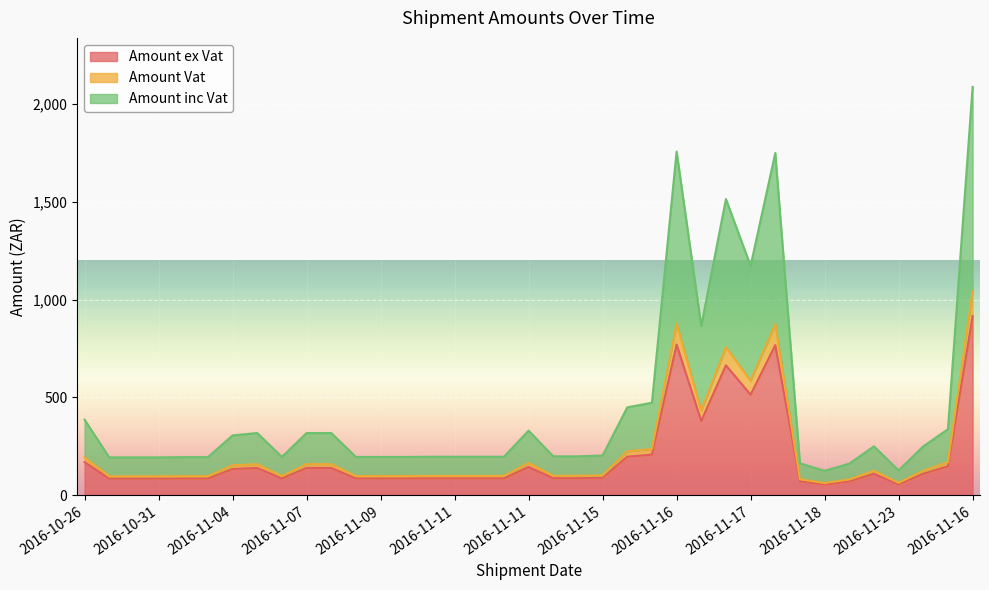

What are all the series names shown in the legend?

Amount ex Vat, Amount Vat, Amount inc Vat